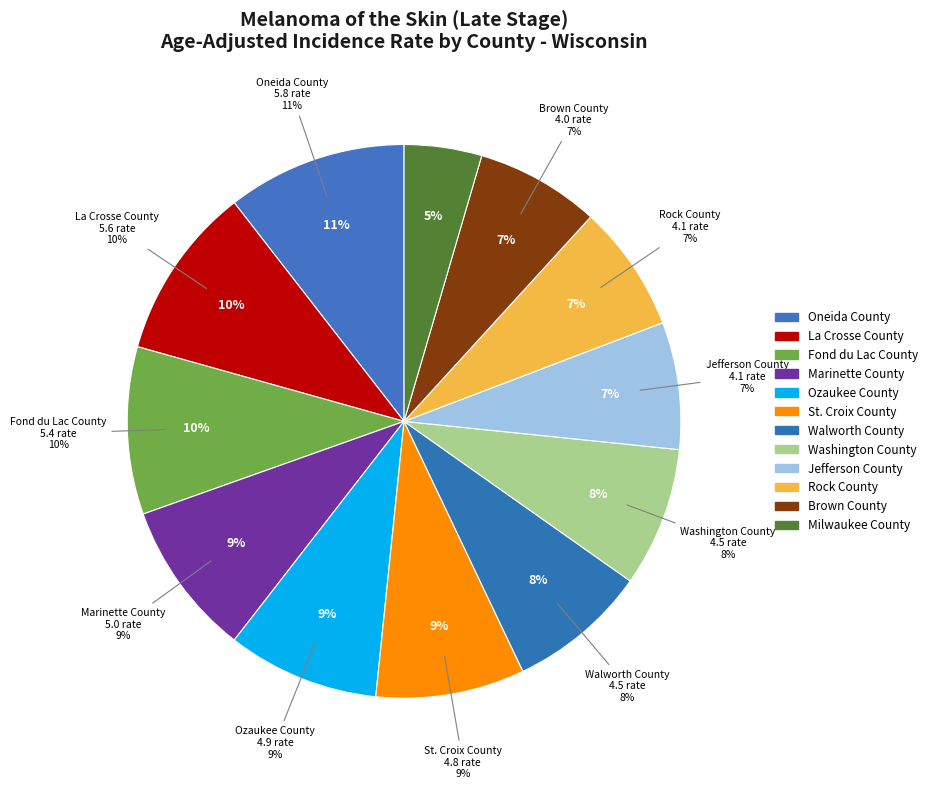

Approximately how many times larger is the value at Oneida County compared to Brown County?

1.4